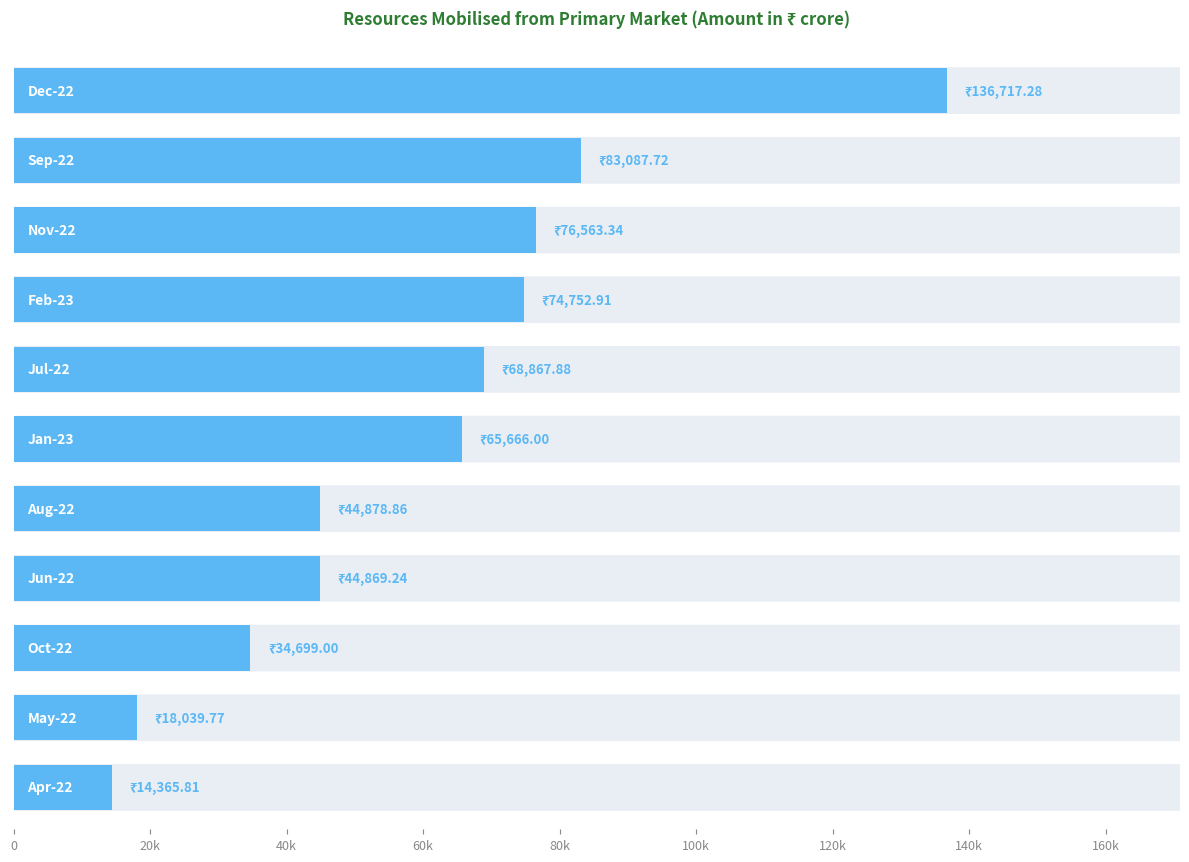

Are the bars horizontal?

Yes